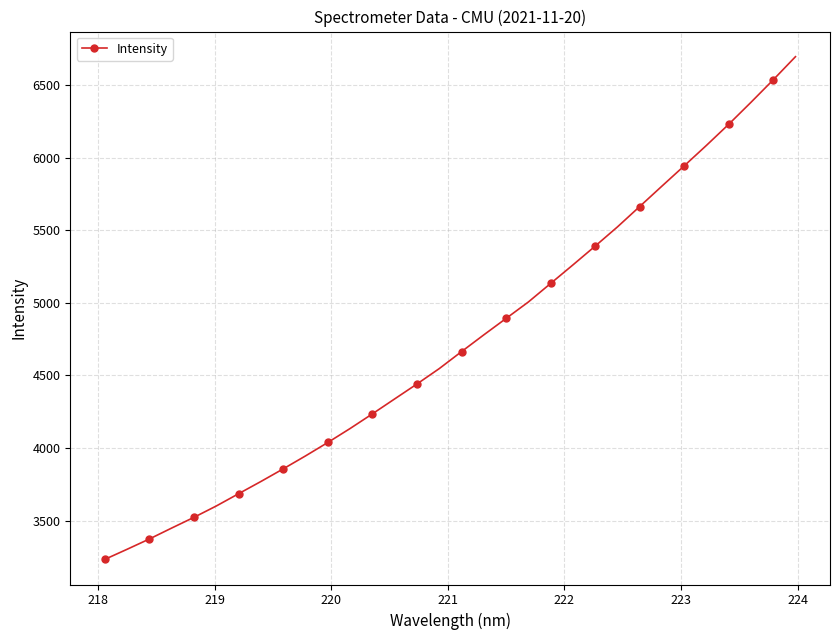

What is the smallest value displayed?

3233.3